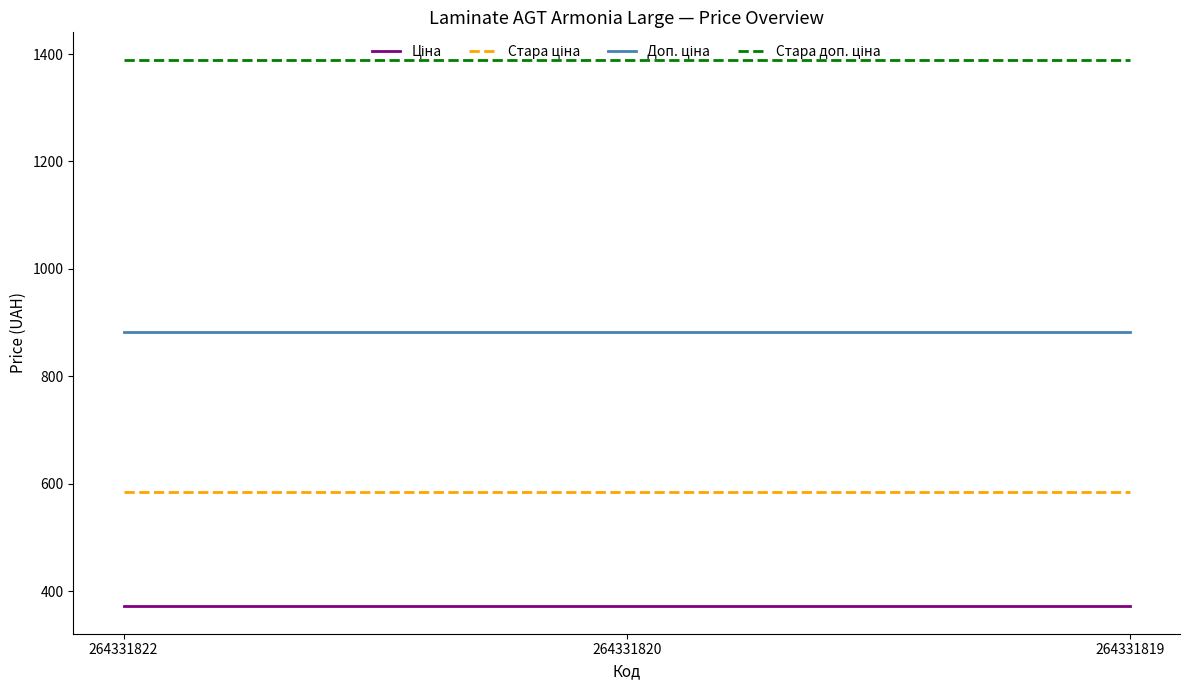

What is the smallest value displayed?

371.4